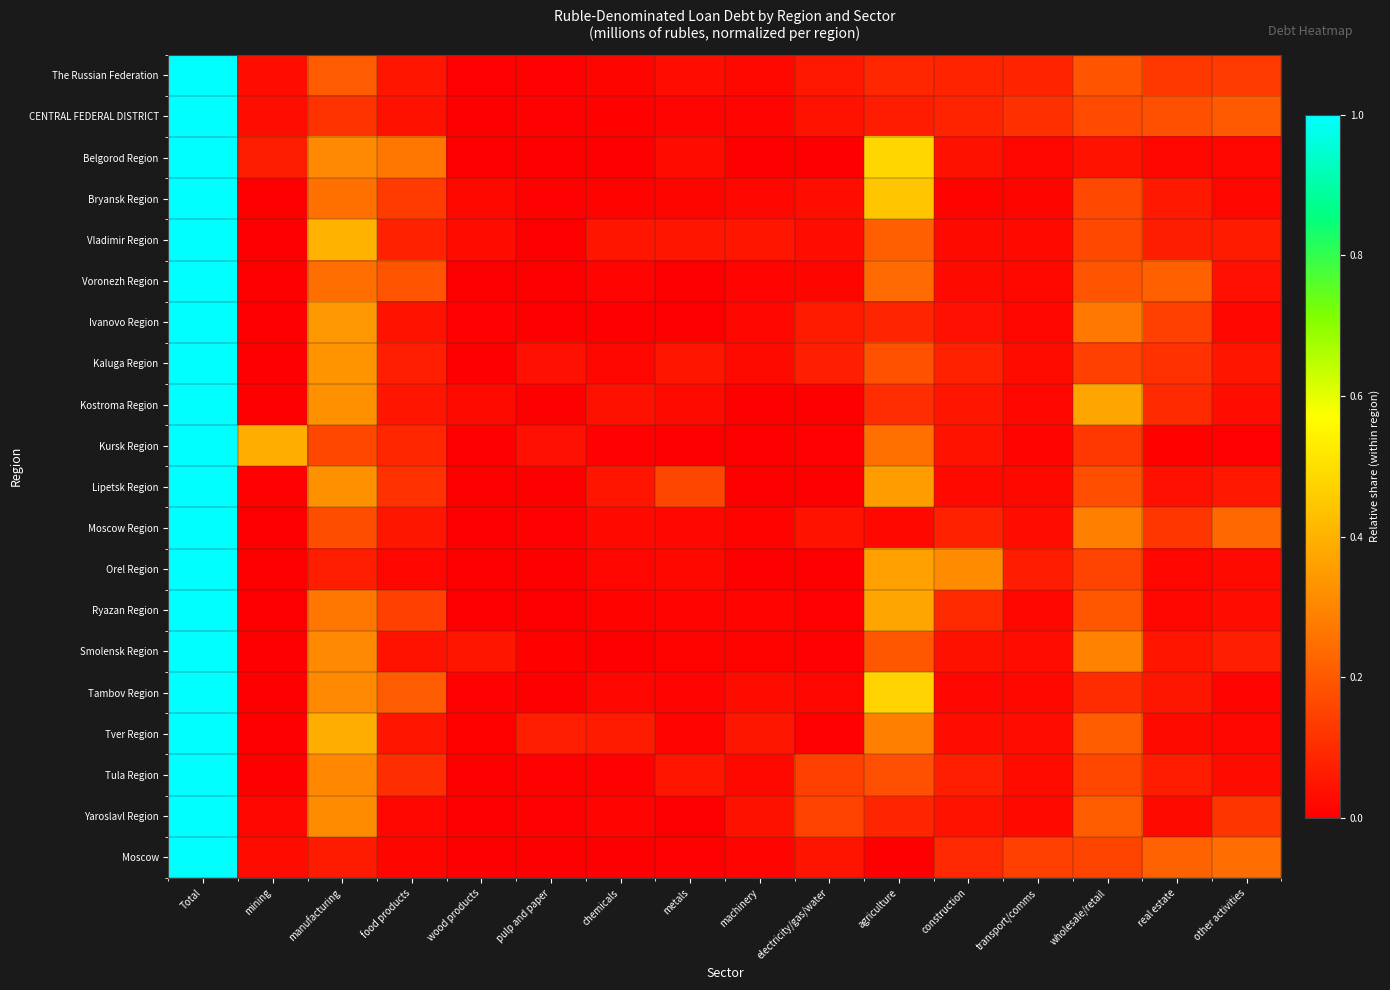

How many distinct data groups are displayed?

20